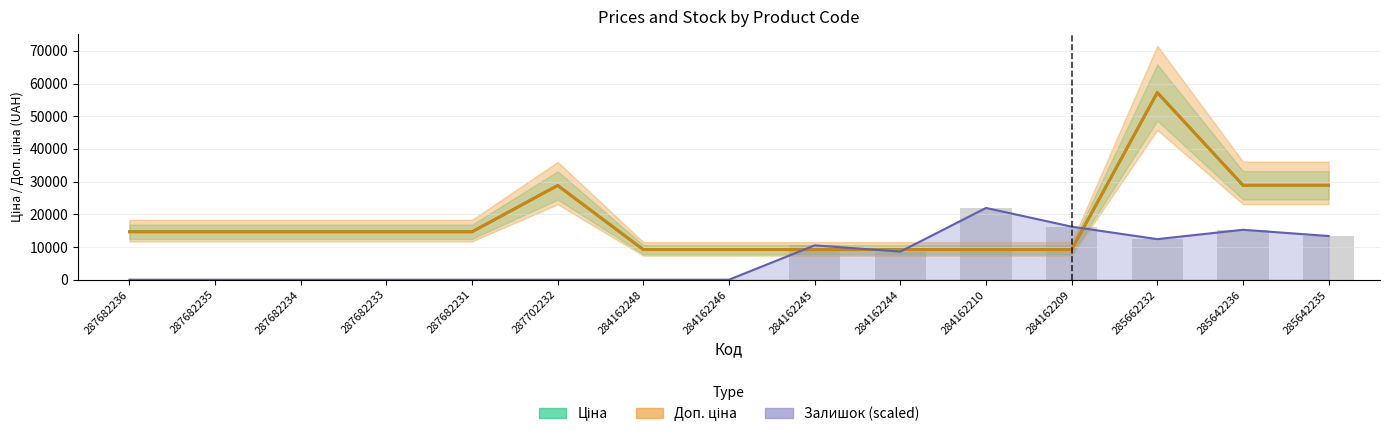

What position from the left is 285642235?

15